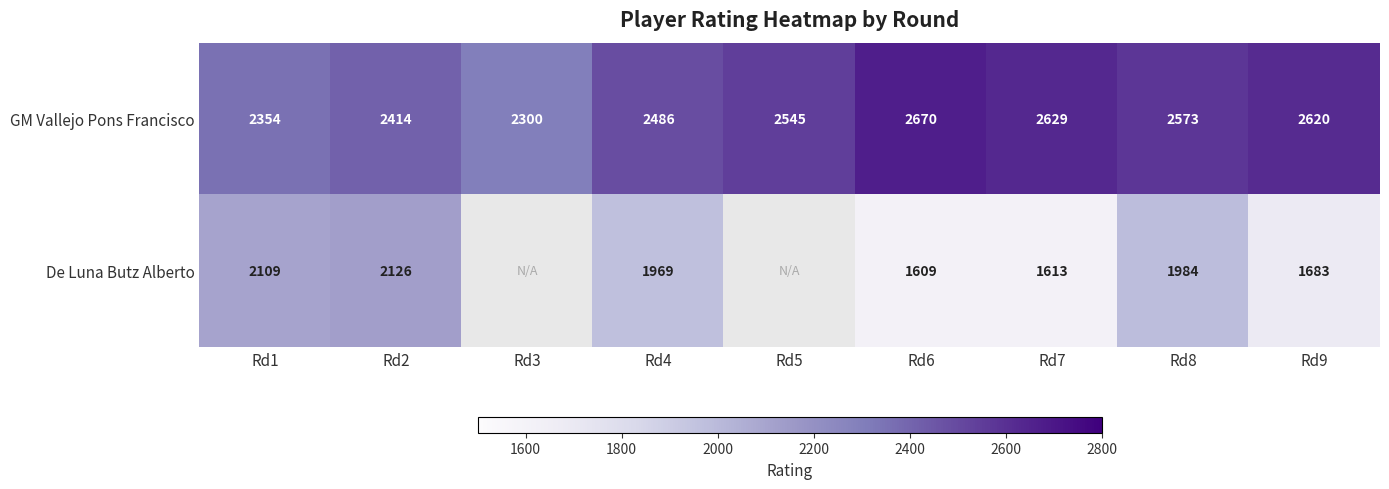

The value of De Luna Butz Alberto at Rd1 is 3507.9. True or false?

False